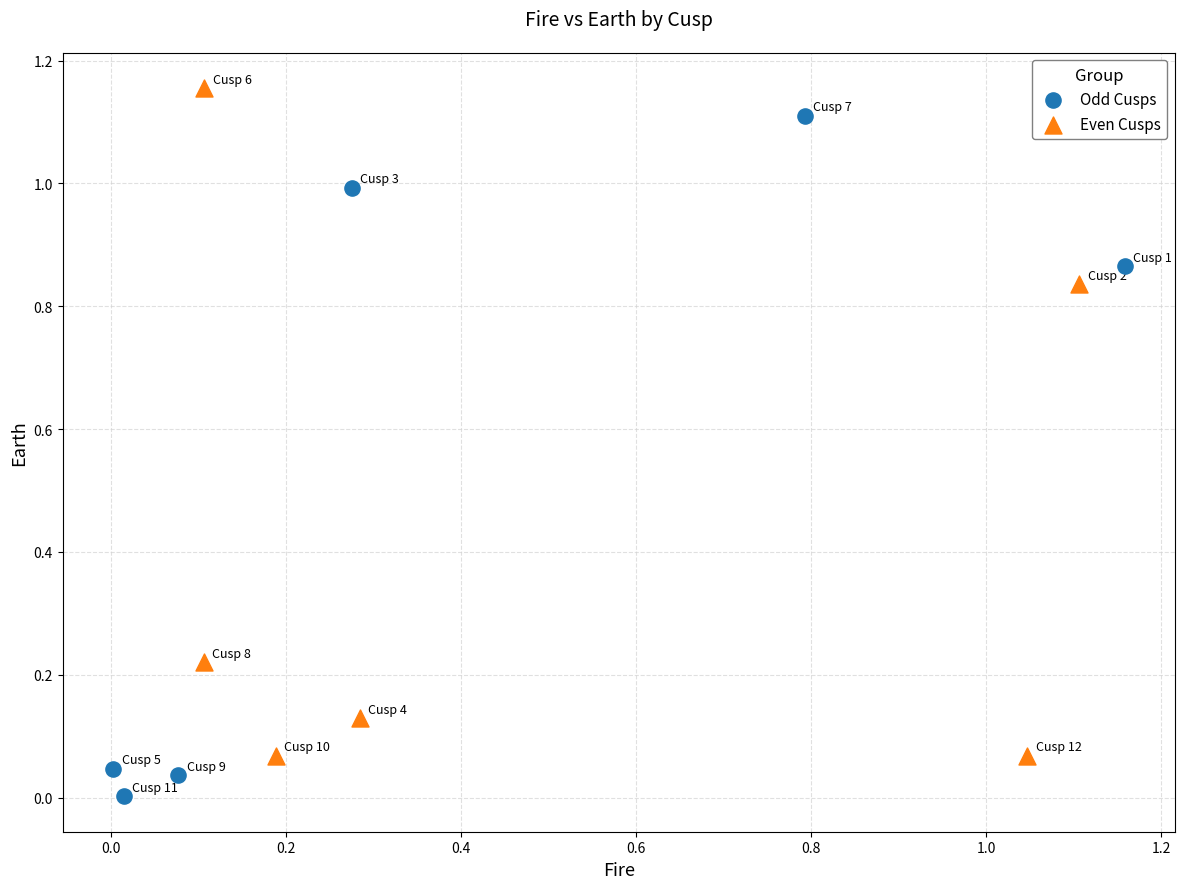

What are all the series names shown in the legend?

Odd Cusps, Even Cusps